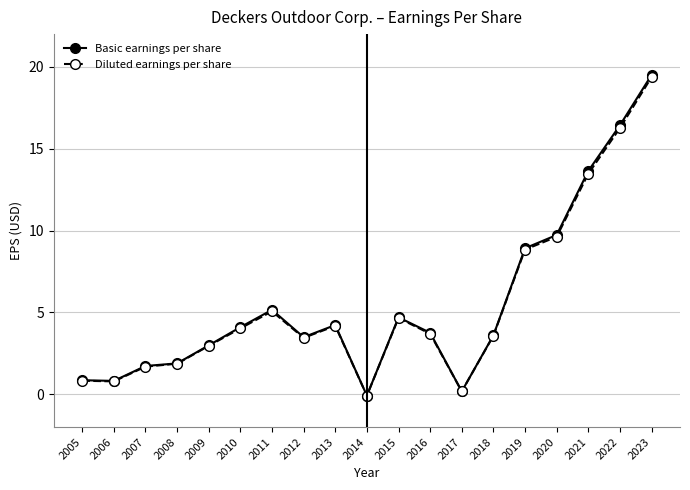

In Basic earnings per share, how many points are higher than both neighbors (excluding endpoints)?

3